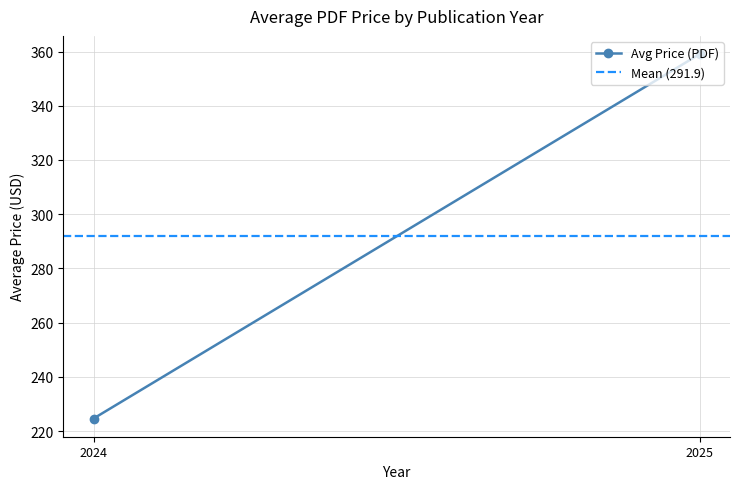

The value of Avg Price (PDF) at 2024 is 365.6. True or false?

False